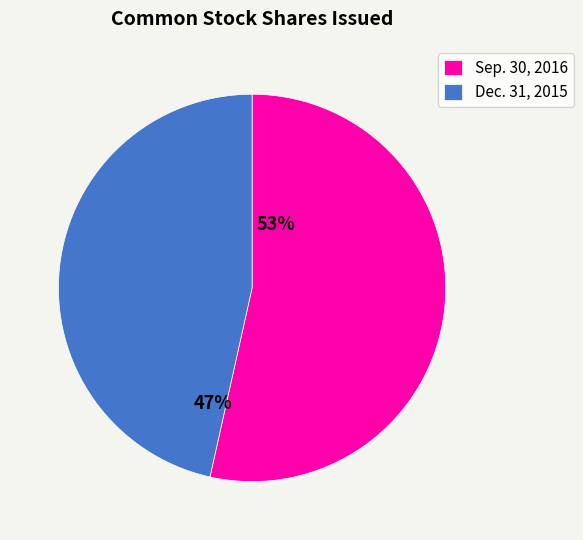

Count the number of slices in the pie.

2